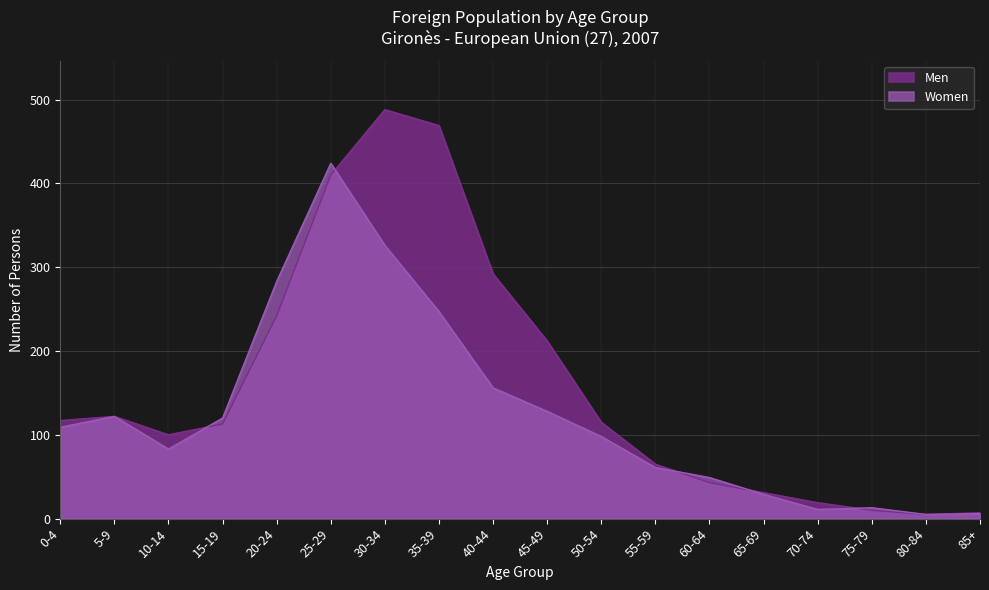

At which category is the sum across all series the highest?

25-29